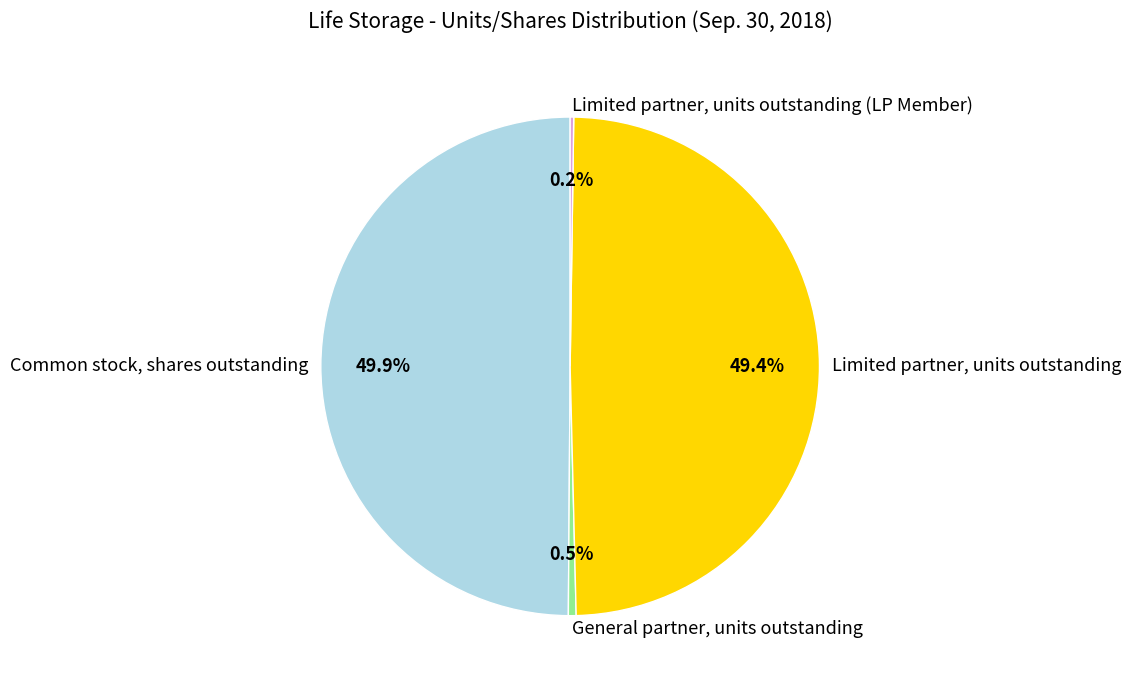

Does General partner, units outstanding account for over 50% of the chart?

No